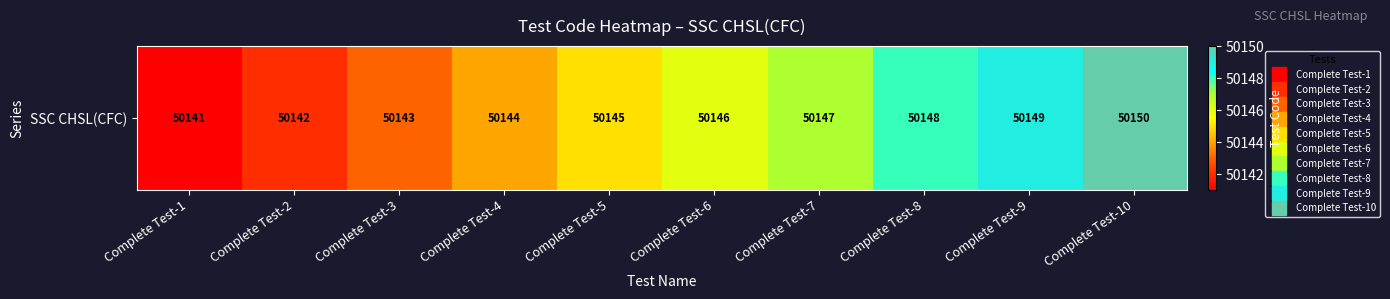

Which has a higher value, Complete Test-2 or Complete Test-1?

Complete Test-2